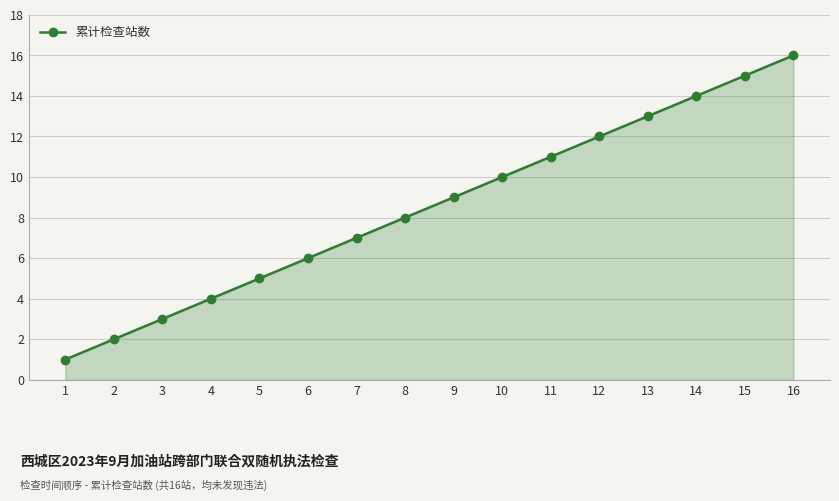

What is the change in value from 3 to 11?

+8